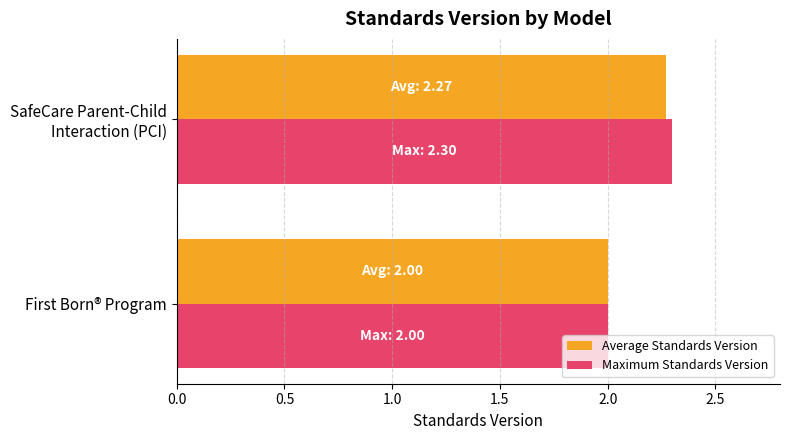

Which series has the largest range (max minus min)?

Maximum Standards Version